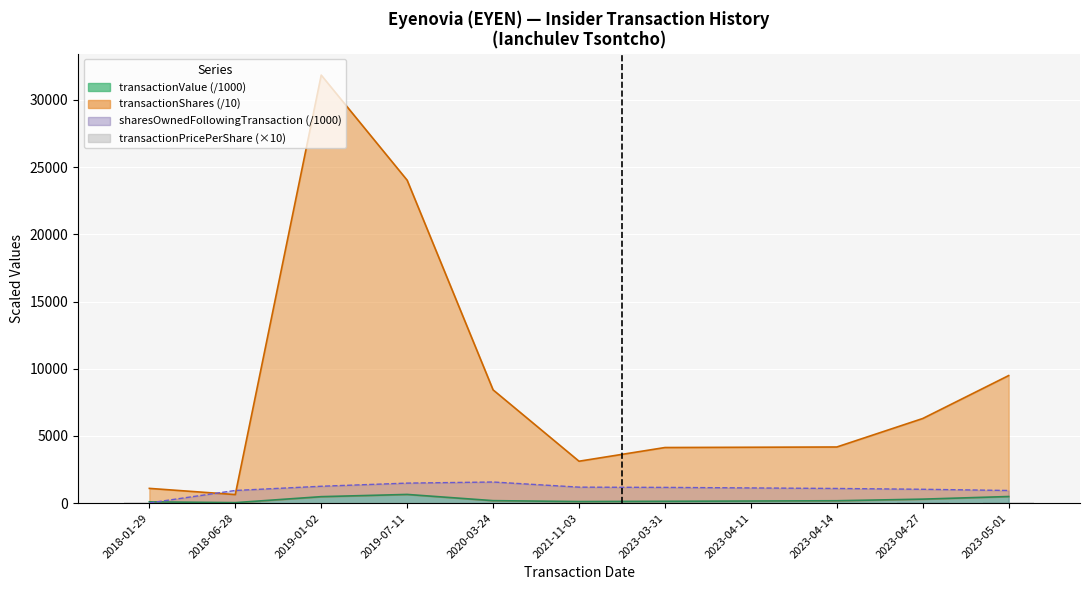

How many data points does each series have?

11